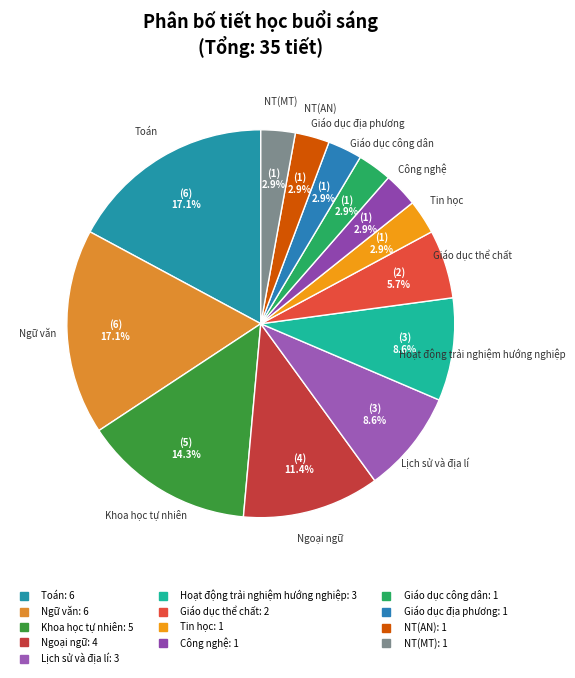

How many segments does this pie chart have?

13